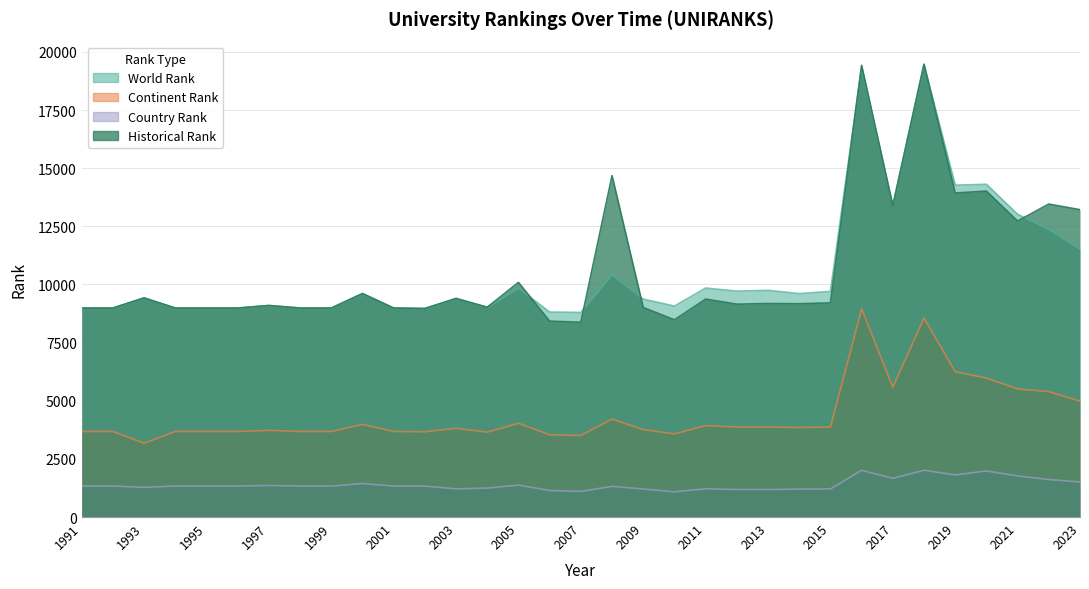

True or false: historical rank has a value of 14682 at 2008.

True